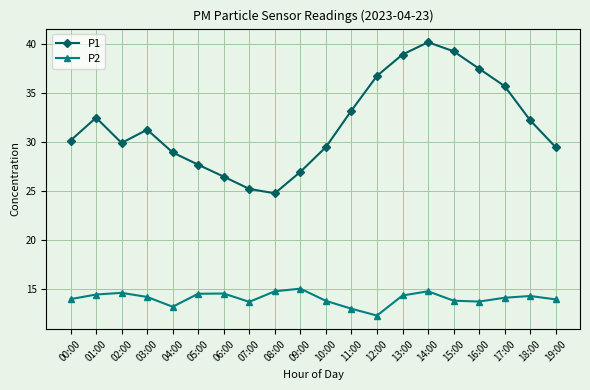

Where is the first local minimum for P1?

02:00